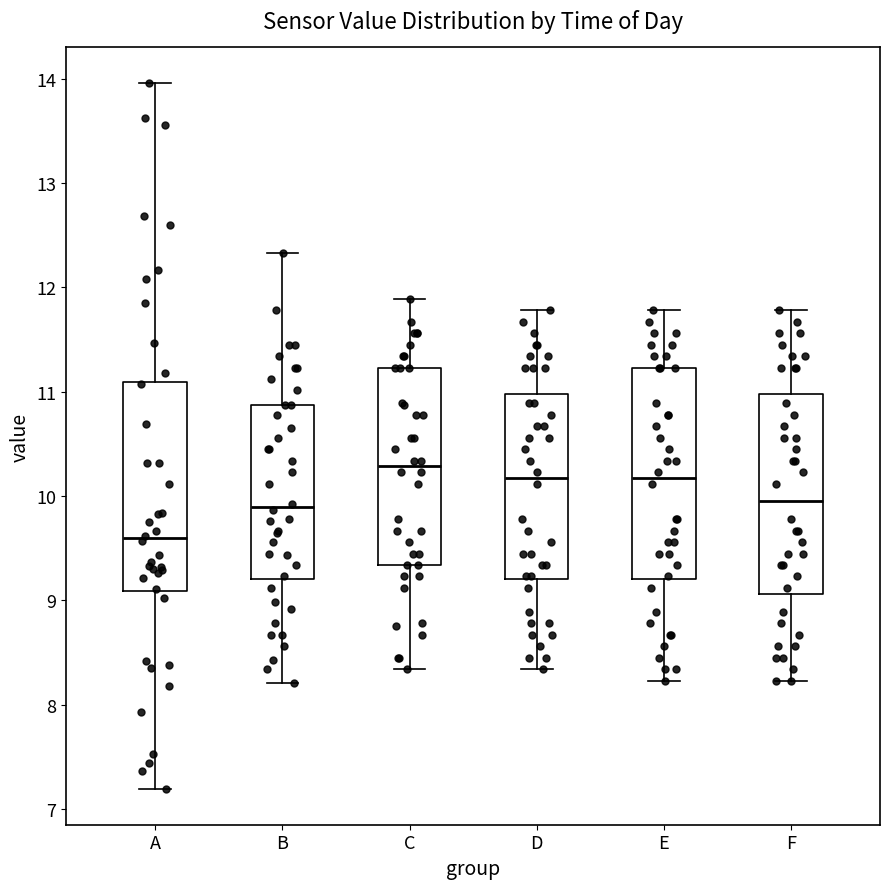

Reading left to right, read every box against the y-axis: the position of its median line, the range the box covers, and the ends of its whiskers. The values are not printed on the chart, so give them approximately, as read against the axis.

A: median 9.6, box 9.1 to 11.1, whiskers 7.2 to 14.0
B: median 9.9, box 9.2 to 10.9, whiskers 8.2 to 12.3
C: median 10.3, box 9.3 to 11.2, whiskers 8.3 to 11.9
D: median 10.2, box 9.2 to 11.0, whiskers 8.3 to 11.8
E: median 10.2, box 9.2 to 11.2, whiskers 8.2 to 11.8
F: median 10.0, box 9.1 to 11.0, whiskers 8.2 to 11.8